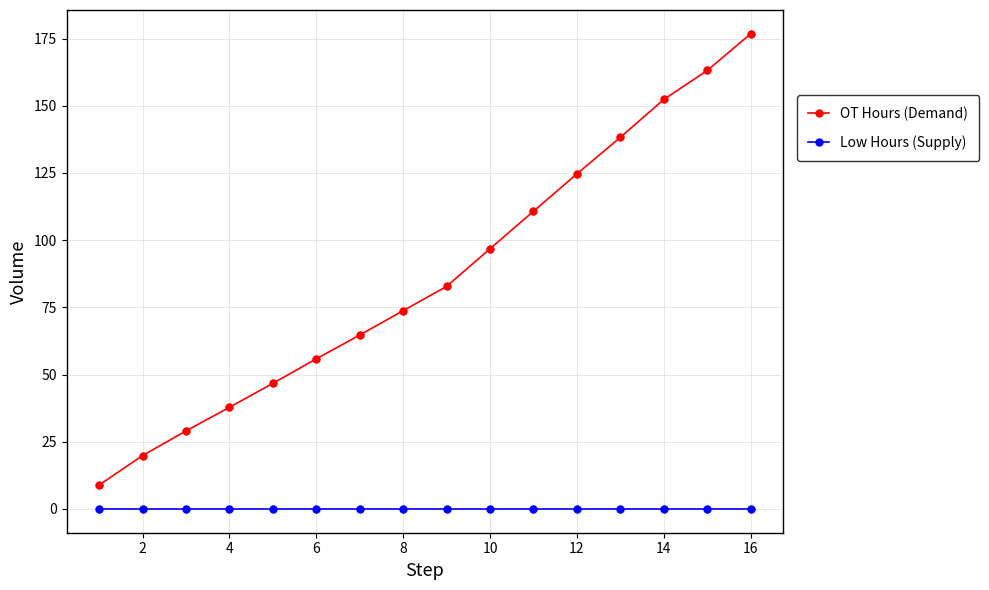

Which series has the largest total across all categories?

OT Hours (Demand)